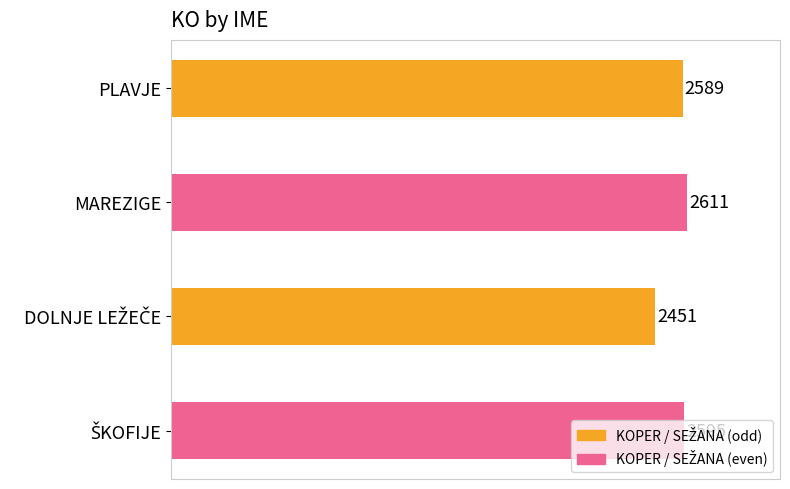

What is the smallest value displayed?

2451